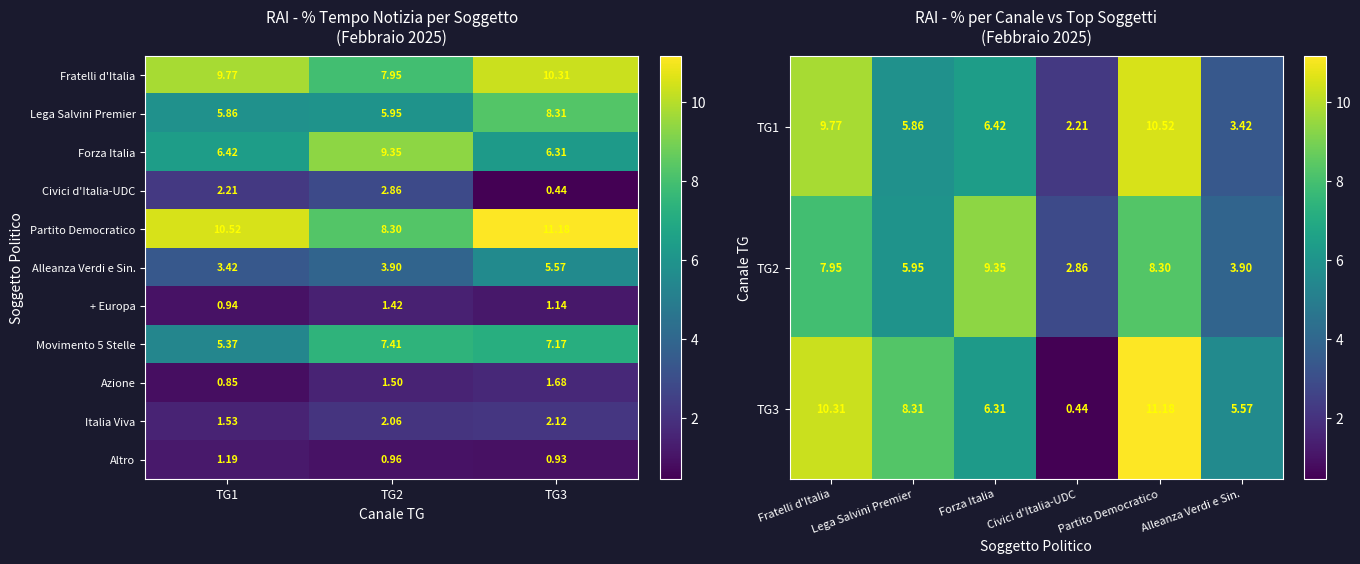

Is the value of Alleanza Verdi e Sin. at TG2 greater than the value of Forza Italia at TG1?

No